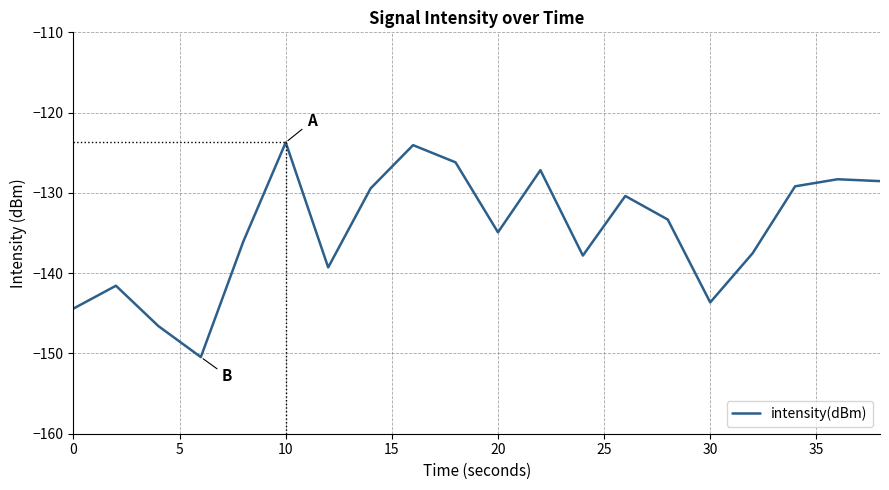

What is the greatest value displayed?

-123.7